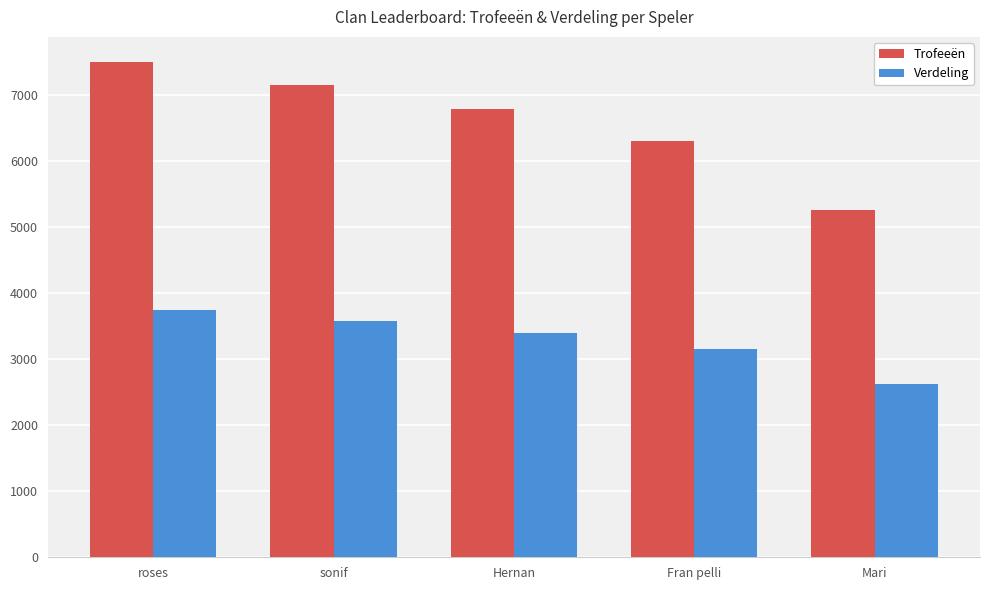

Is the value of Trofeeën at Hernan greater than the value of Verdeling at Mari?

Yes